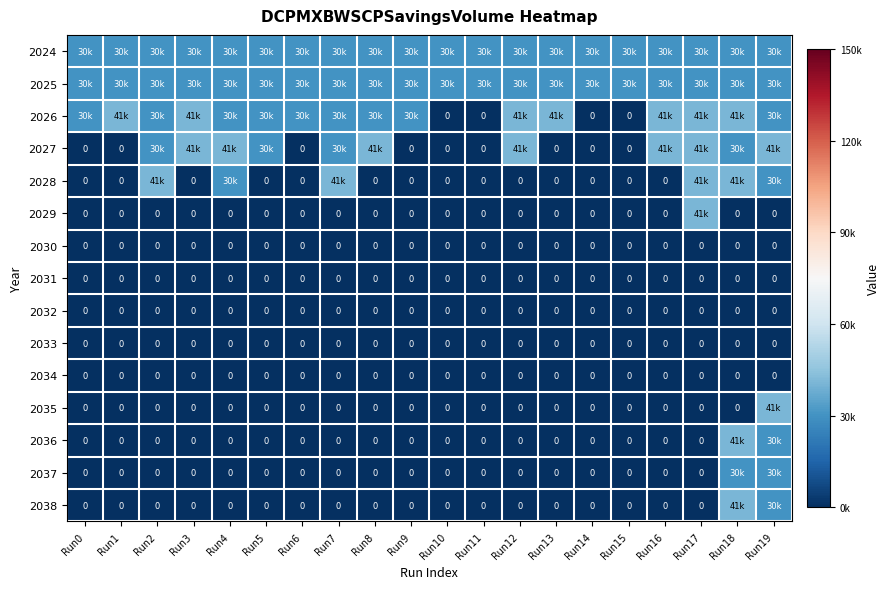

Is the value of 2029 at Run7 greater than the value of 2038 at Run7?

No